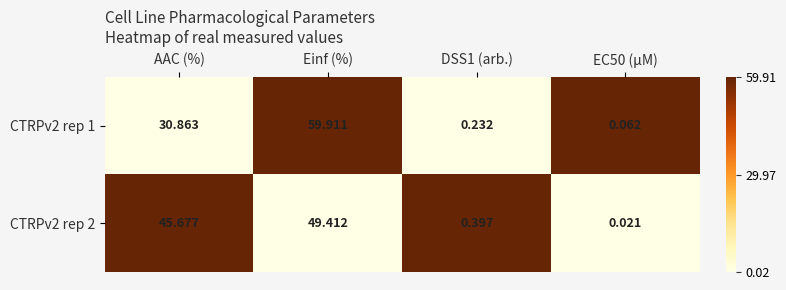

Is the value of CTRPv2 rep 2 at Einf (%) greater than the value of CTRPv2 rep 1 at AAC (%)?

Yes